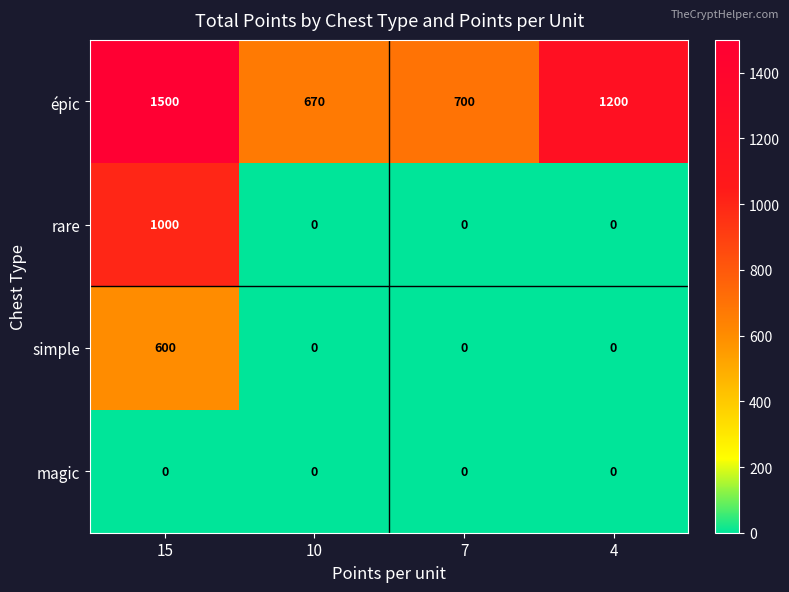

Which category has the lowest value in the épic series?

10